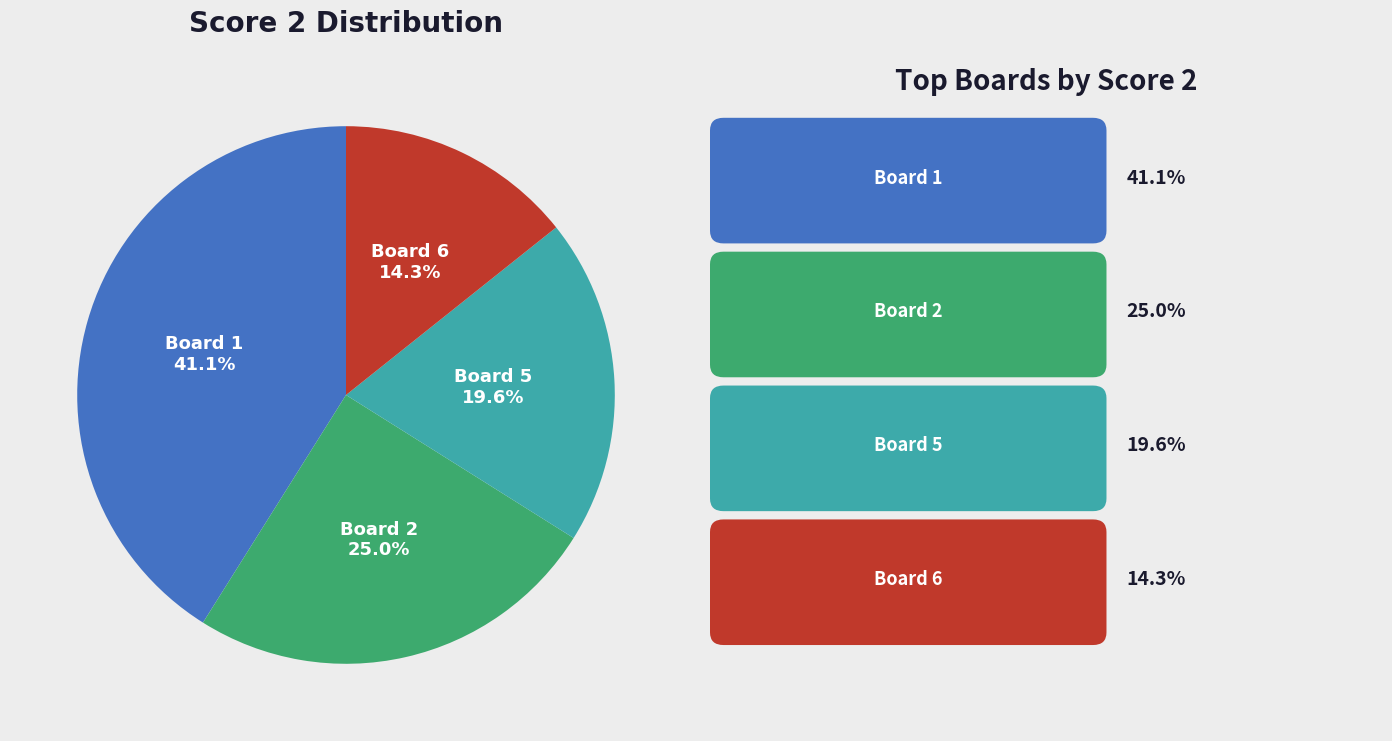

Is there a majority slice in this chart?

No